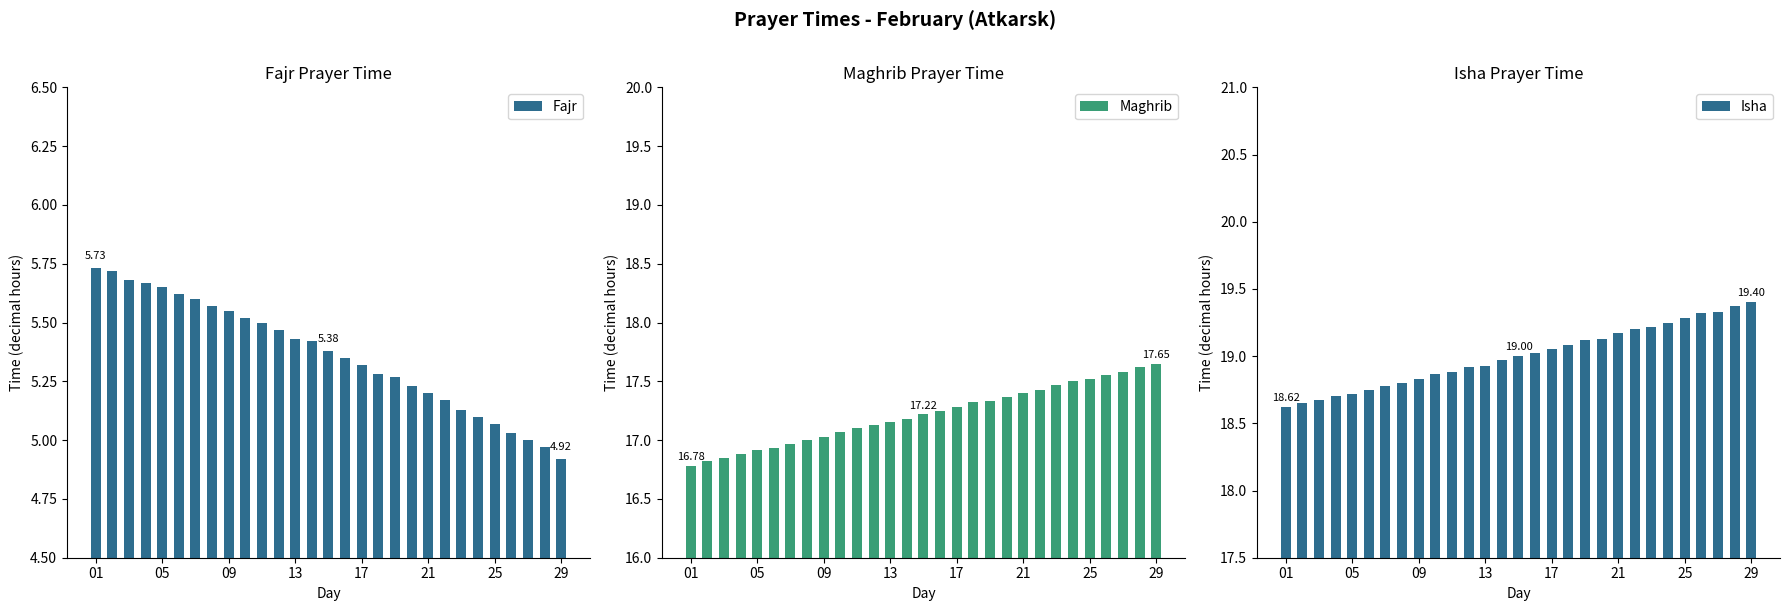

True or false: Fajr has a value of 5.3 at 15.

True